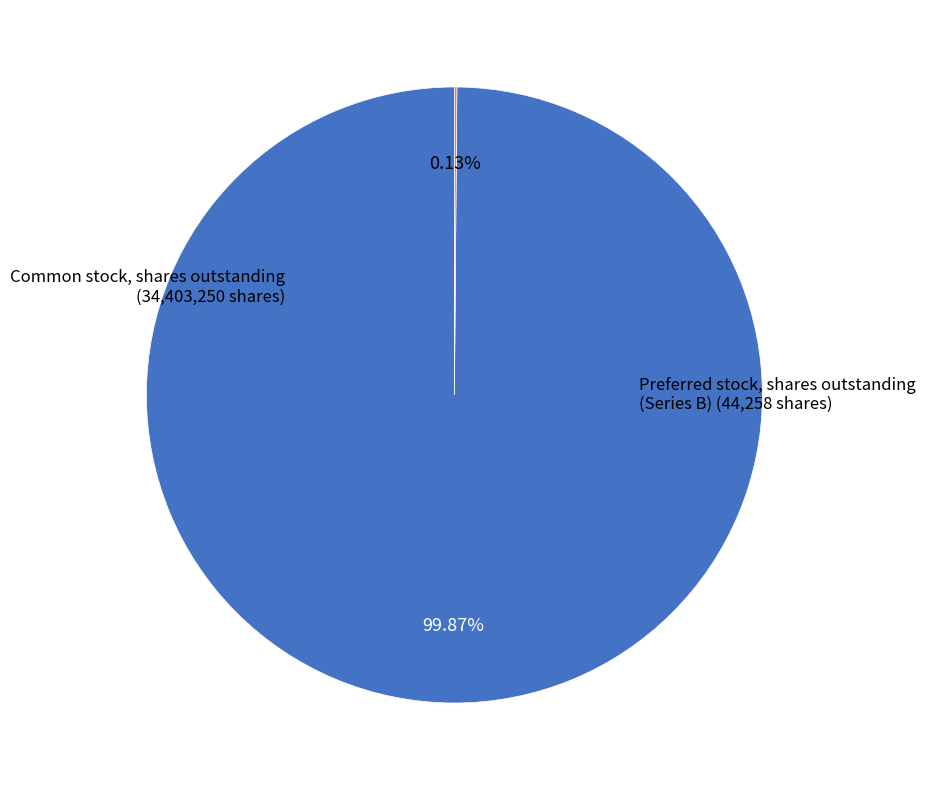

What is the largest slice in the pie chart?

Common stock, shares outstanding